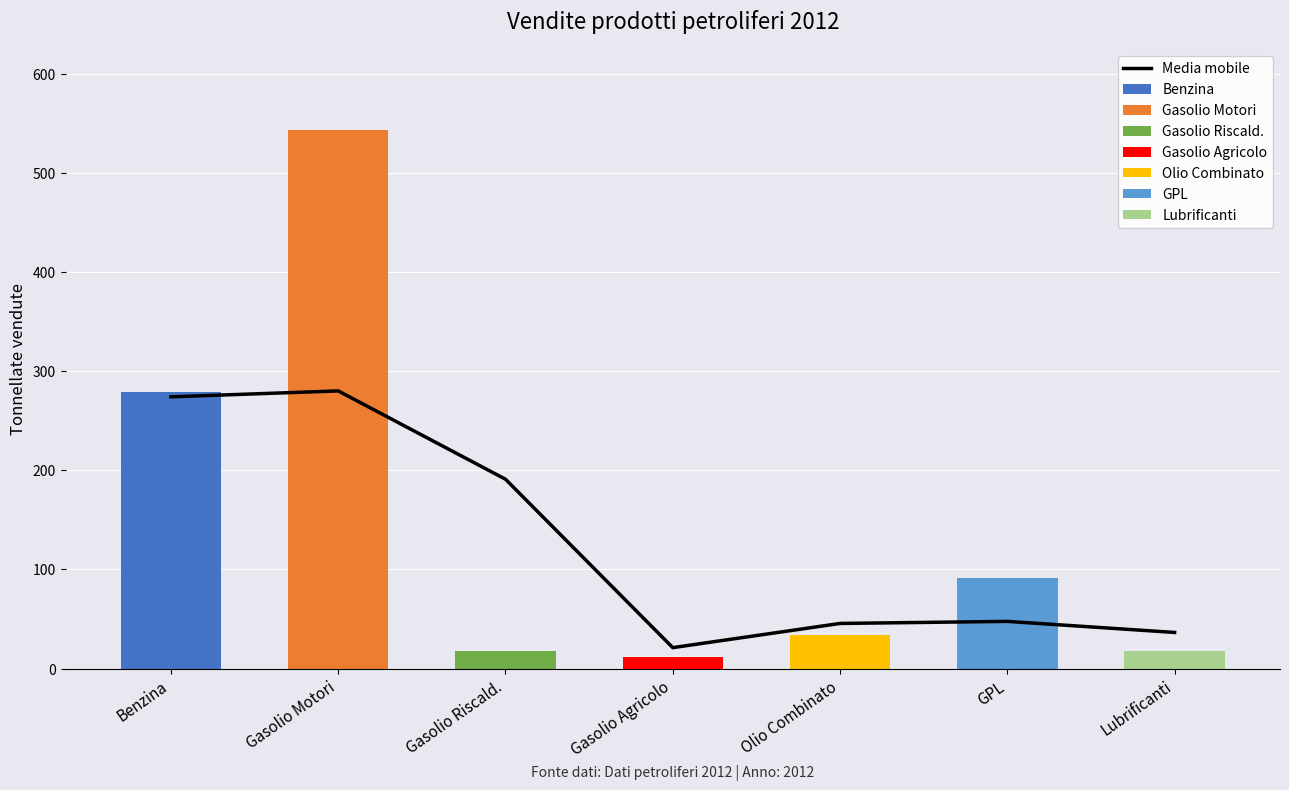

How many values exceed 47?

4